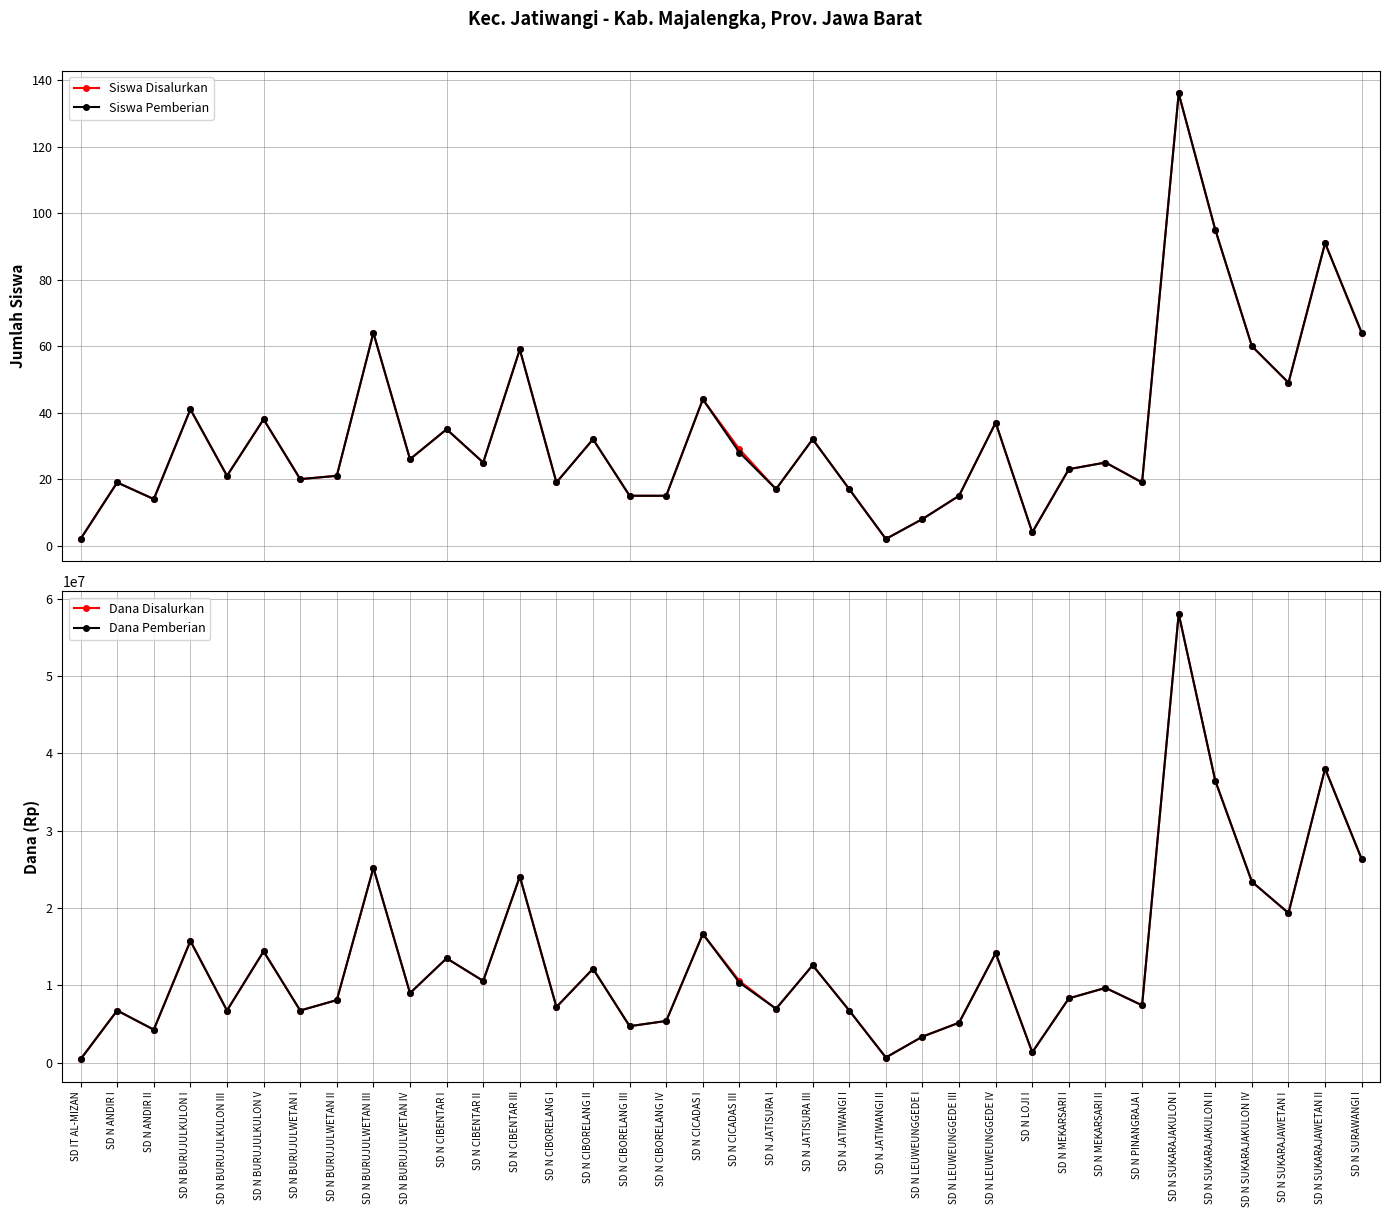

Reading right to left, list all the values displayed in this chart.

Siswa Disalurkan: SD N SURAWANGI I=64	SD N SUKARAJAWETAN II=91	SD N SUKARAJAWETAN I=49	SD N SUKARAJAKULON IV=60	SD N SUKARAJAKULON II=95	SD N SUKARAJAKULON I=136	SD N PINANGRAJA I=19	SD N MEKARSARI II=25	SD N MEKARSARI I=23	SD N LOJI I=4	SD N LEUWEUNGGEDE IV=37	SD N LEUWEUNGGEDE III=15	SD N LEUWEUNGGEDE I=8	SD N JATIWANGI II=2	SD N JATIWANGI I=17	SD N JATISURA III=32	SD N JATISURA I=17	SD N CICADAS III=29	SD N CICADAS I=44	SD N CIBORELANG IV=15	SD N CIBORELANG III=15	SD N CIBORELANG II=32	SD N CIBORELANG I=19	SD N CIBENTAR III=59	SD N CIBENTAR II=25	SD N CIBENTAR I=35	SD N BURUJULWETAN IV=26	SD N BURUJULWETAN III=64	SD N BURUJULWETAN II=21	SD N BURUJULWETAN I=20	SD N BURUJULKULON V=38	SD N BURUJULKULON III=21	SD N BURUJULKULON I=41	SD N ANDIR II=14	SD N ANDIR I=19	SD IT AL-MIZAN=2
Siswa Pemberian: SD N SURAWANGI I=64	SD N SUKARAJAWETAN II=91	SD N SUKARAJAWETAN I=49	SD N SUKARAJAKULON IV=60	SD N SUKARAJAKULON II=95	SD N SUKARAJAKULON I=136	SD N PINANGRAJA I=19	SD N MEKARSARI II=25	SD N MEKARSARI I=23	SD N LOJI I=4	SD N LEUWEUNGGEDE IV=37	SD N LEUWEUNGGEDE III=15	SD N LEUWEUNGGEDE I=8	SD N JATIWANGI II=2	SD N JATIWANGI I=17	SD N JATISURA III=32	SD N JATISURA I=17	SD N CICADAS III=28	SD N CICADAS I=44	SD N CIBORELANG IV=15	SD N CIBORELANG III=15	SD N CIBORELANG II=32	SD N CIBORELANG I=19	SD N CIBENTAR III=59	SD N CIBENTAR II=25	SD N CIBENTAR I=35	SD N BURUJULWETAN IV=26	SD N BURUJULWETAN III=64	SD N BURUJULWETAN II=21	SD N BURUJULWETAN I=20	SD N BURUJULKULON V=38	SD N BURUJULKULON III=21	SD N BURUJULKULON I=41	SD N ANDIR II=14	SD N ANDIR I=19	SD IT AL-MIZAN=2
Dana Disalurkan: SD N SURAWANGI I=26325000	SD N SUKARAJAWETAN II=38025000	SD N SUKARAJAWETAN I=19350000	SD N SUKARAJAKULON IV=23400000	SD N SUKARAJAKULON II=36450000	SD N SUKARAJAKULON I=58050000	SD N PINANGRAJA I=7425000	SD N MEKARSARI II=9675000	SD N MEKARSARI I=8325000	SD N LOJI I=1350000	SD N LEUWEUNGGEDE IV=14175000	SD N LEUWEUNGGEDE III=5175000	SD N LEUWEUNGGEDE I=3375000	SD N JATIWANGI II=675000	SD N JATIWANGI I=6750000	SD N JATISURA III=12600000	SD N JATISURA I=6975000	SD N CICADAS III=10575000	SD N CICADAS I=16650000	SD N CIBORELANG IV=5400000	SD N CIBORELANG III=4725000	SD N CIBORELANG II=12150000	SD N CIBORELANG I=7200000	SD N CIBENTAR III=24075000	SD N CIBENTAR II=10575000	SD N CIBENTAR I=13500000	SD N BURUJULWETAN IV=9000000	SD N BURUJULWETAN III=25200000	SD N BURUJULWETAN II=8100000	SD N BURUJULWETAN I=6750000	SD N BURUJULKULON V=14400000	SD N BURUJULKULON III=6750000	SD N BURUJULKULON I=15750000	SD N ANDIR II=4275000	SD N ANDIR I=6750000	SD IT AL-MIZAN=450000
Dana Pemberian: SD N SURAWANGI I=26325000	SD N SUKARAJAWETAN II=38025000	SD N SUKARAJAWETAN I=19350000	SD N SUKARAJAKULON IV=23400000	SD N SUKARAJAKULON II=36450000	SD N SUKARAJAKULON I=58050000	SD N PINANGRAJA I=7425000	SD N MEKARSARI II=9675000	SD N MEKARSARI I=8325000	SD N LOJI I=1350000	SD N LEUWEUNGGEDE IV=14175000	SD N LEUWEUNGGEDE III=5175000	SD N LEUWEUNGGEDE I=3375000	SD N JATIWANGI II=675000	SD N JATIWANGI I=6750000	SD N JATISURA III=12600000	SD N JATISURA I=6975000	SD N CICADAS III=10350000	SD N CICADAS I=16650000	SD N CIBORELANG IV=5400000	SD N CIBORELANG III=4725000	SD N CIBORELANG II=12150000	SD N CIBORELANG I=7200000	SD N CIBENTAR III=24075000	SD N CIBENTAR II=10575000	SD N CIBENTAR I=13500000	SD N BURUJULWETAN IV=9000000	SD N BURUJULWETAN III=25200000	SD N BURUJULWETAN II=8100000	SD N BURUJULWETAN I=6750000	SD N BURUJULKULON V=14400000	SD N BURUJULKULON III=6750000	SD N BURUJULKULON I=15750000	SD N ANDIR II=4275000	SD N ANDIR I=6750000	SD IT AL-MIZAN=450000